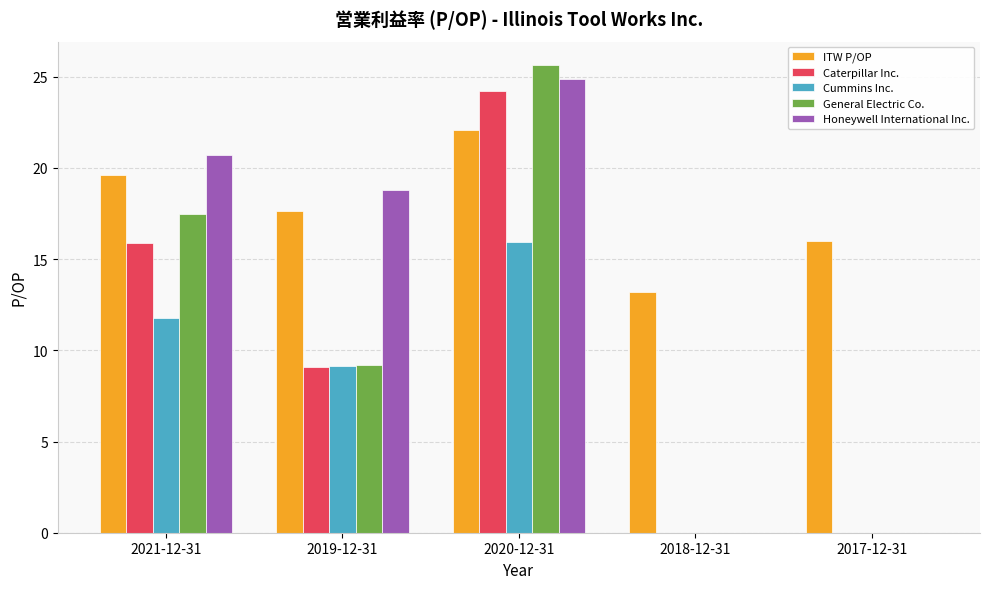

How many categories are shown in the chart?

5